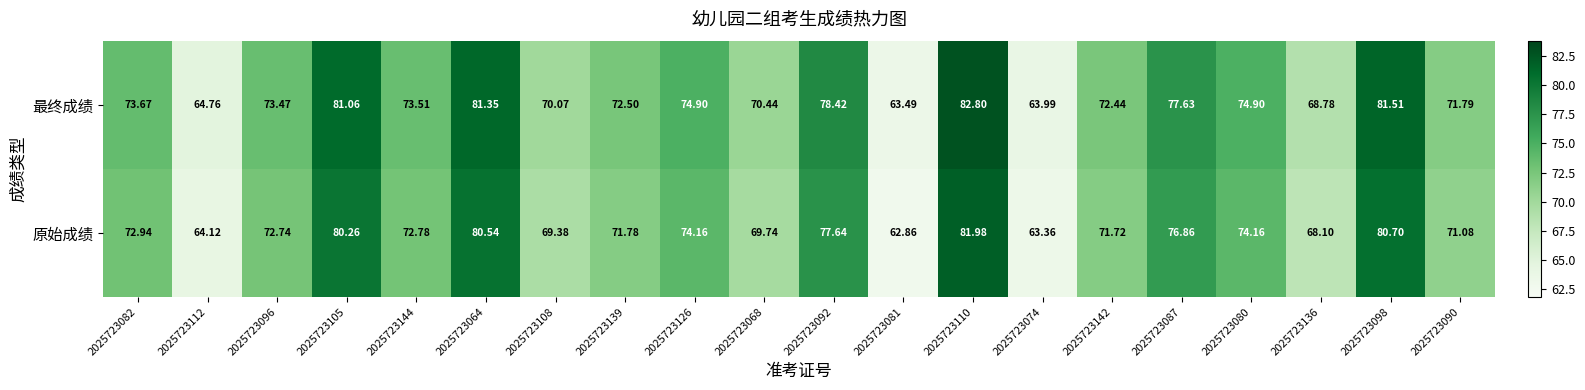

Rank the series by their average value, from lowest to highest.

原始成绩, 最终成绩